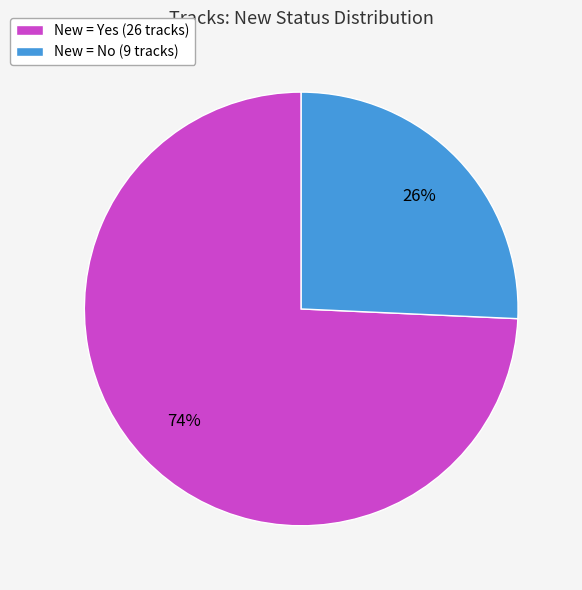

Count the number of slices in the pie.

2